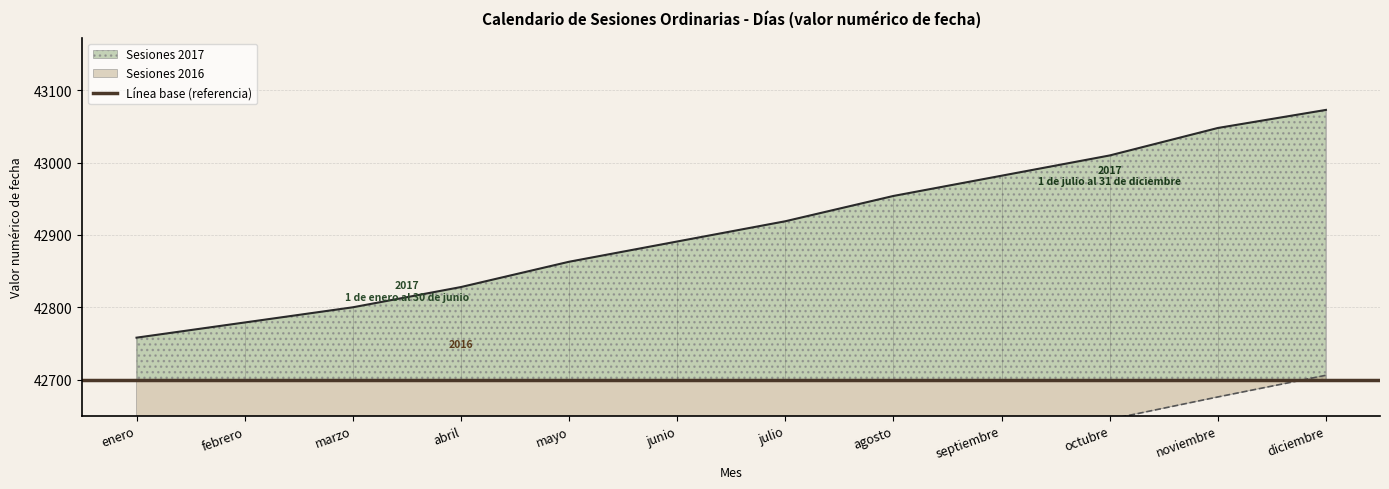

Is it true that Sesiones 2017 equals 67641 at agosto?

False